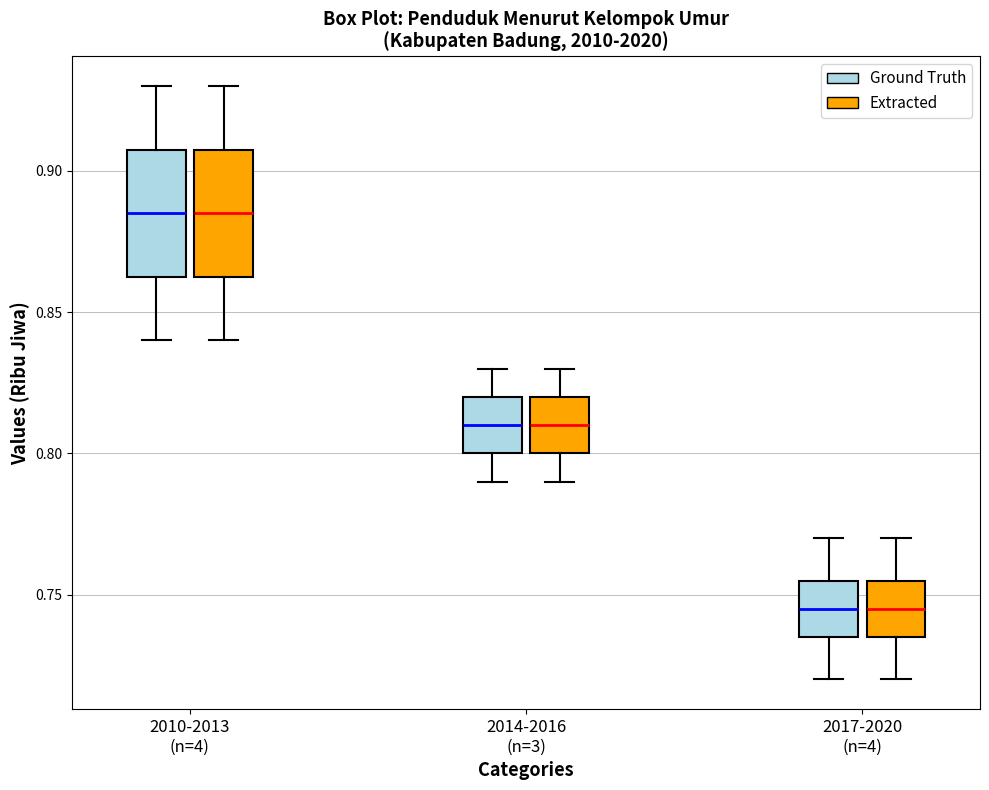

Reading left to right, transcribe this box plot: for each box, give where its median line is, the range the box spans, and where its two whiskers end, as read against the y-axis. The values are not printed on the chart, so give them approximately, as read against the axis.

2010-2013 (n=4) (Ground Truth): median 0.885, box 0.865 to 0.910, whiskers 0.840 to 0.930
2010-2013 (n=4) (Extracted): median 0.885, box 0.865 to 0.910, whiskers 0.840 to 0.930
2014-2016 (n=3) (Ground Truth): median 0.810, box 0.800 to 0.820, whiskers 0.790 to 0.830
2014-2016 (n=3) (Extracted): median 0.810, box 0.800 to 0.820, whiskers 0.790 to 0.830
2017-2020 (n=4) (Ground Truth): median 0.745, box 0.735 to 0.755, whiskers 0.720 to 0.770
2017-2020 (n=4) (Extracted): median 0.745, box 0.735 to 0.755, whiskers 0.720 to 0.770